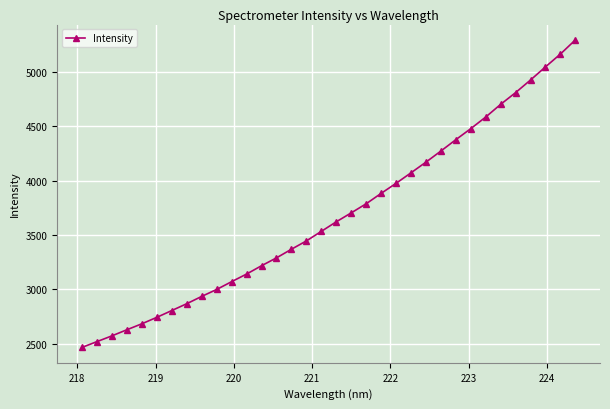

What is the maximum value shown in the chart?

5291.3